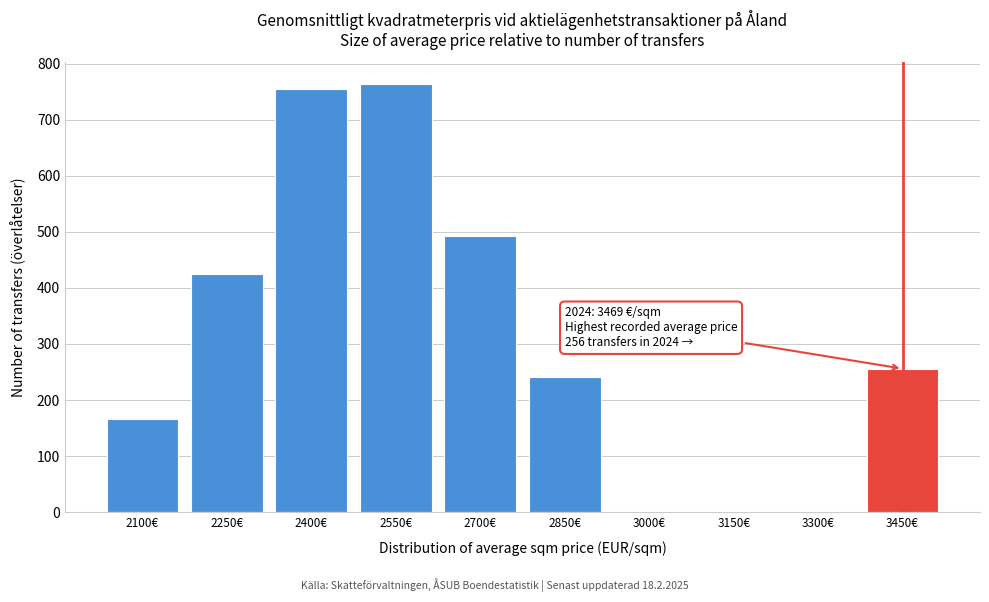

Reading left to right, transcribe all the data shown in this chart.

2100€=166	2250€=424	2400€=754	2550€=764	2700€=493	2850€=242	3000€=0	3150€=0	3300€=0	3450€=256